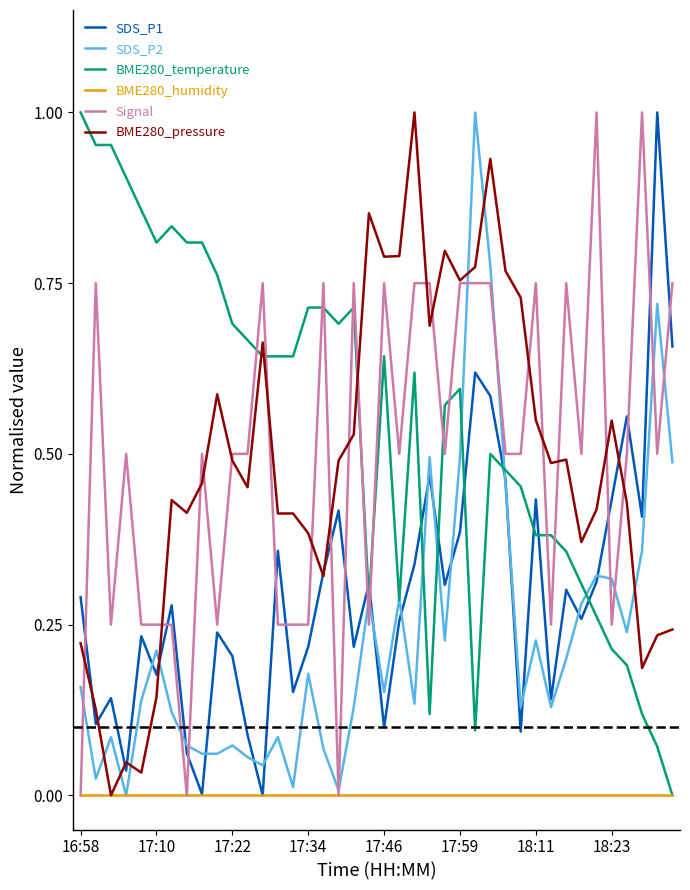

Does the chart have visible grid lines?

No